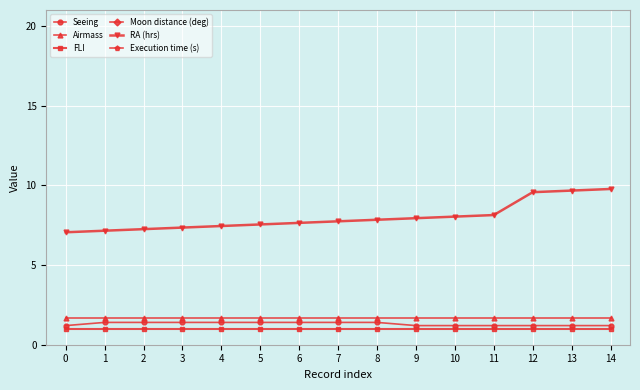

Is the value of Seeing at 5 greater than the value of Airmass at 1?

No